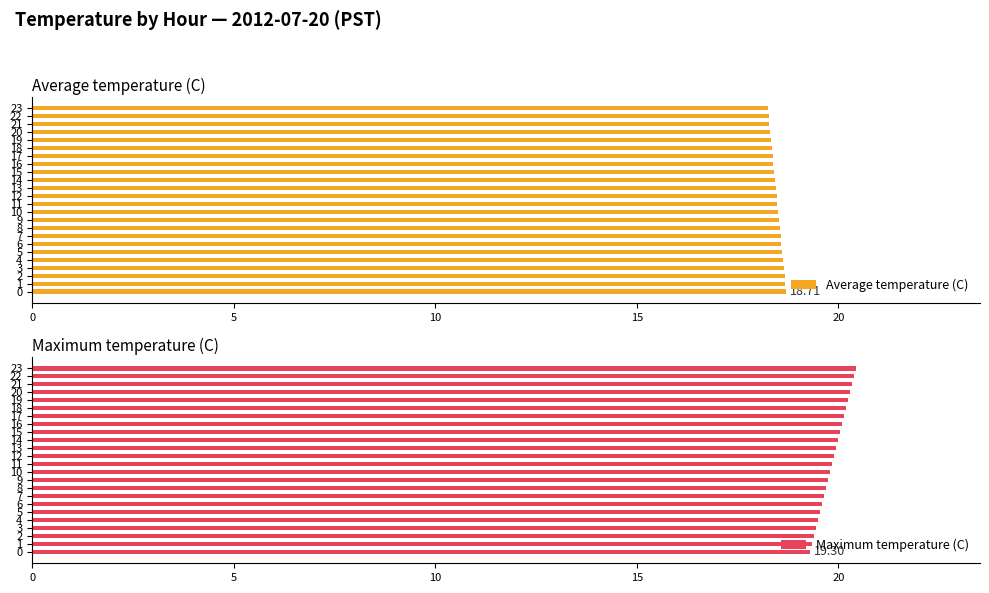

How many groups of bars are there?

24